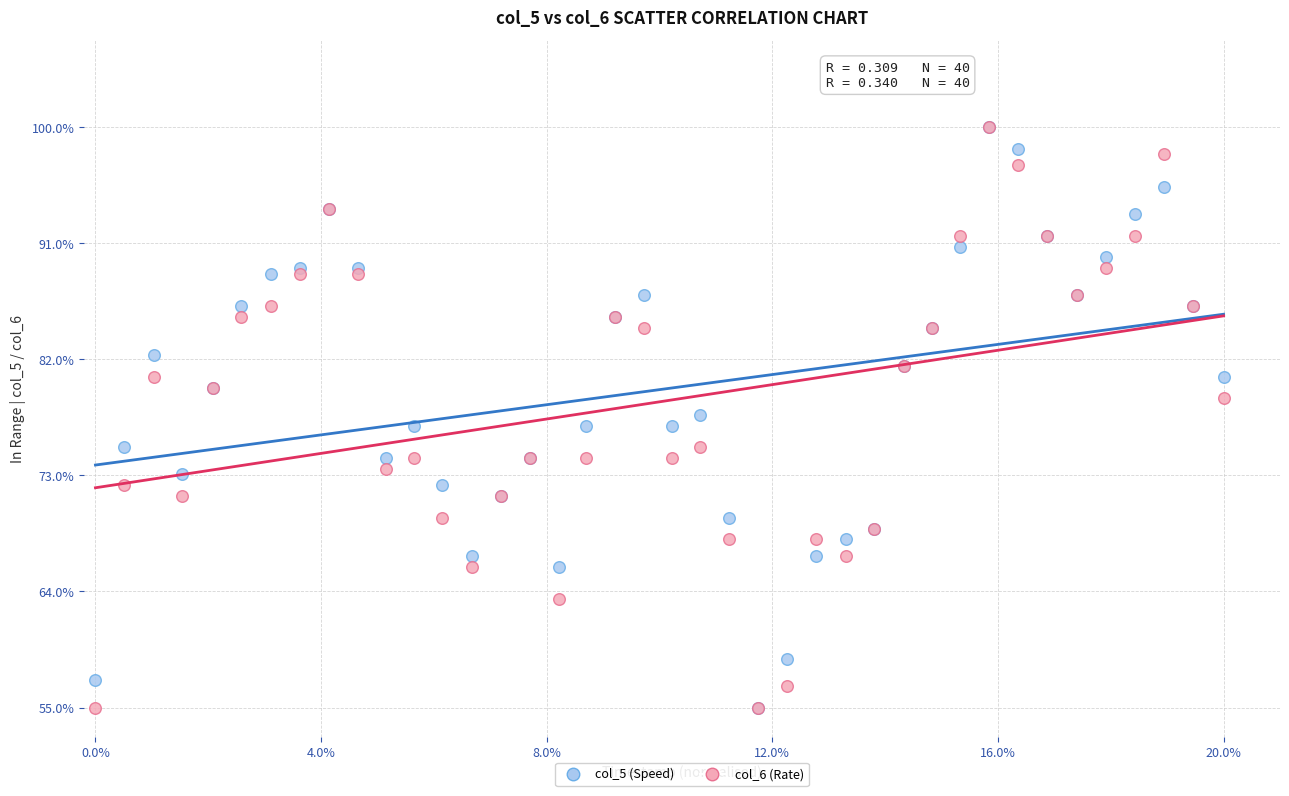

What are all the series names shown in the legend?

col_5 (Speed), col_6 (Rate)